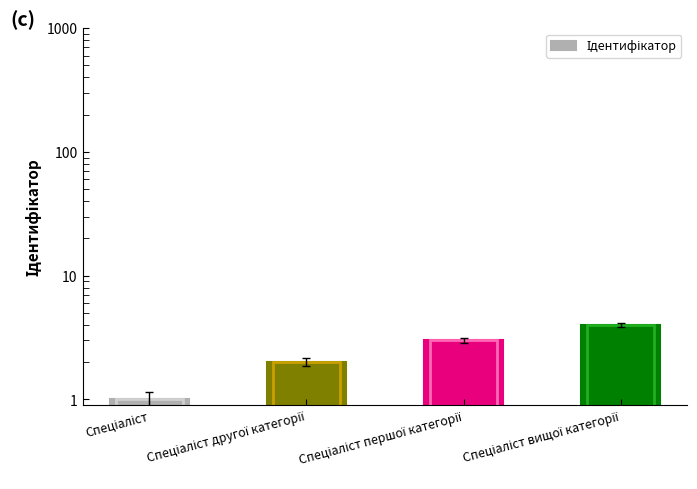

How many data points are above 3?

1